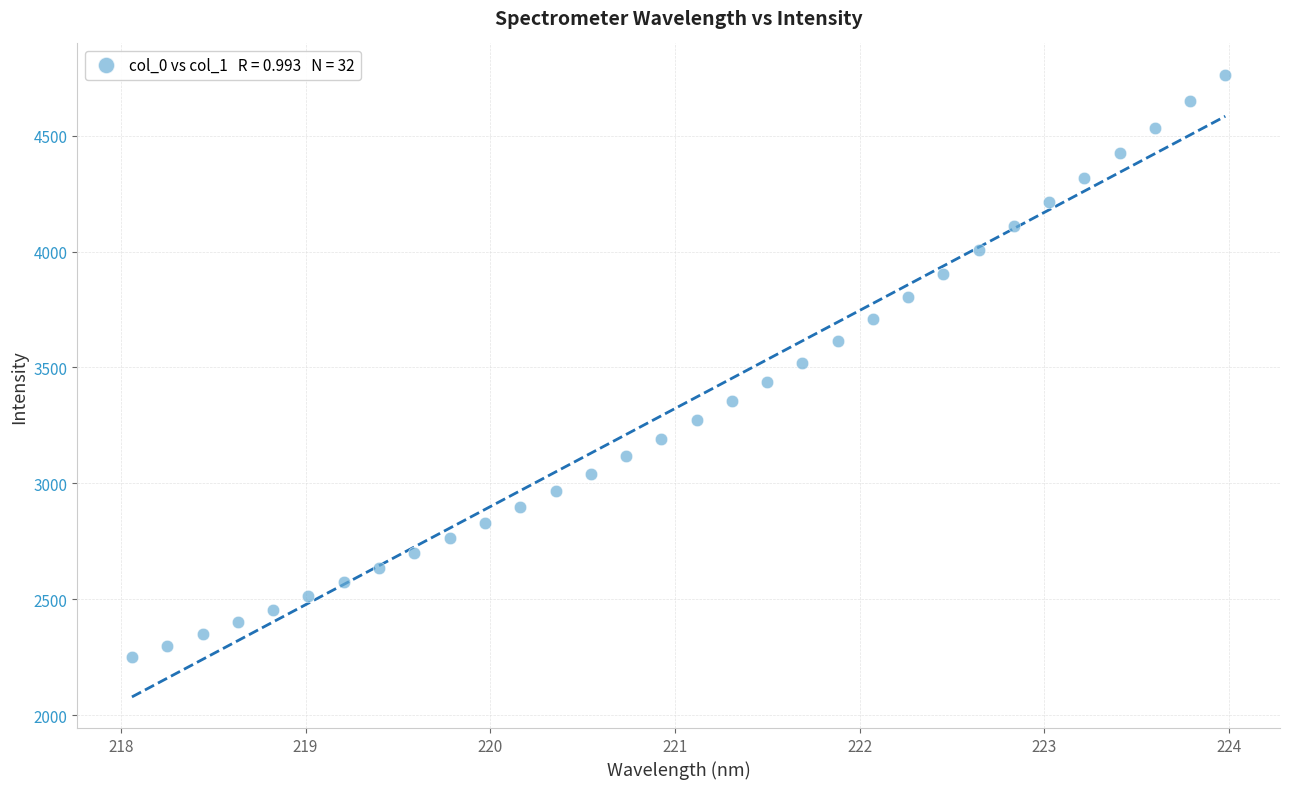

What is the range of Y values (max minus min)?

2514.3